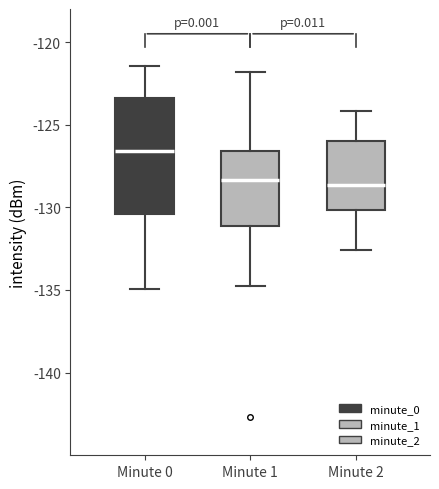

Where does the lower whisker of the box for Minute 1 end on the y-axis? The values are not printed on the chart, so give them approximately, as read against the axis.

-135.0